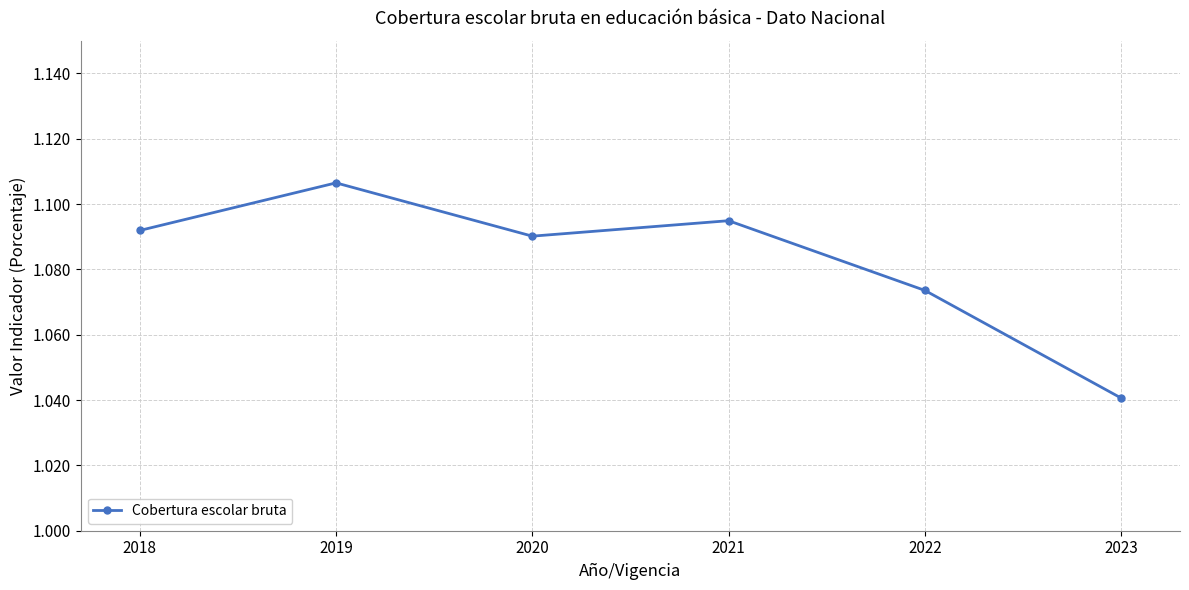

At which category does the chart reach its peak across all series?

2019